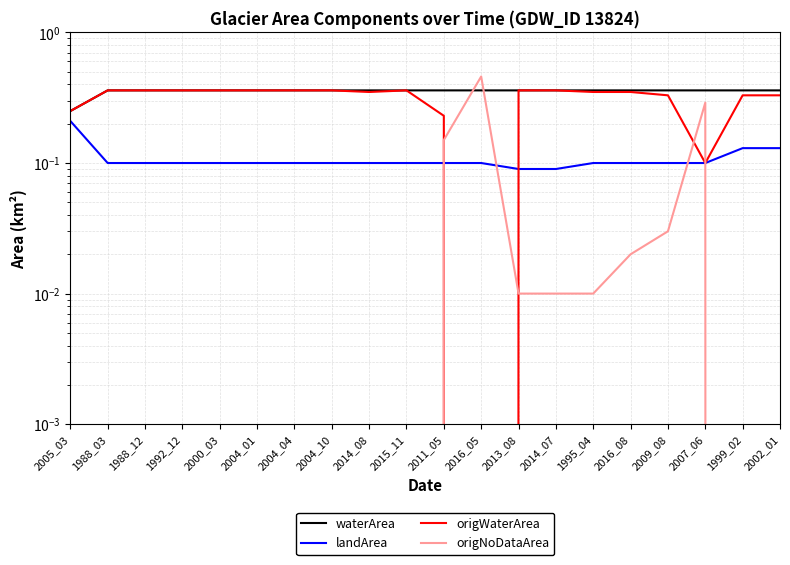

True or false: origWaterArea has a value of 0.3 at 2016_08.

True